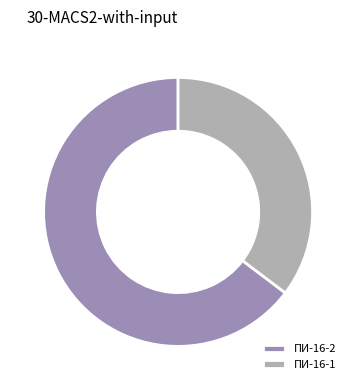

Which slice is the largest?

ПИ-16-2